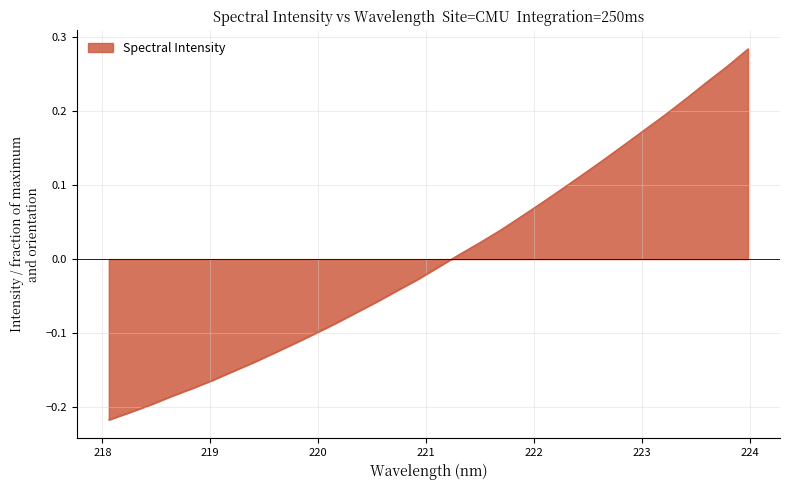

What is the difference between the maximum and minimum values?

0.5